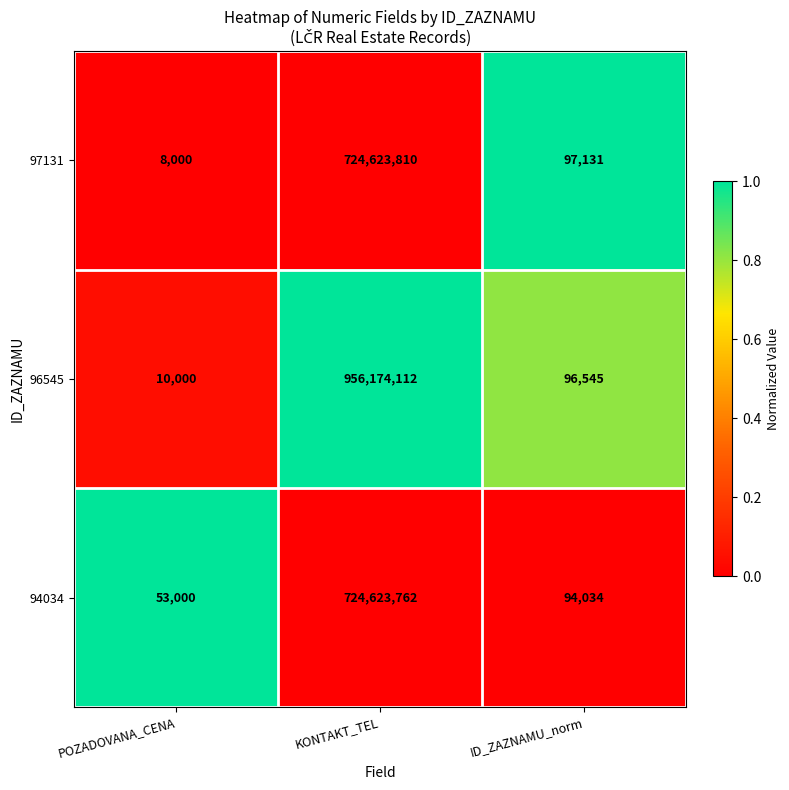

True or false: 94034 has a value of 16733 at POZADOVANA_CENA.

False